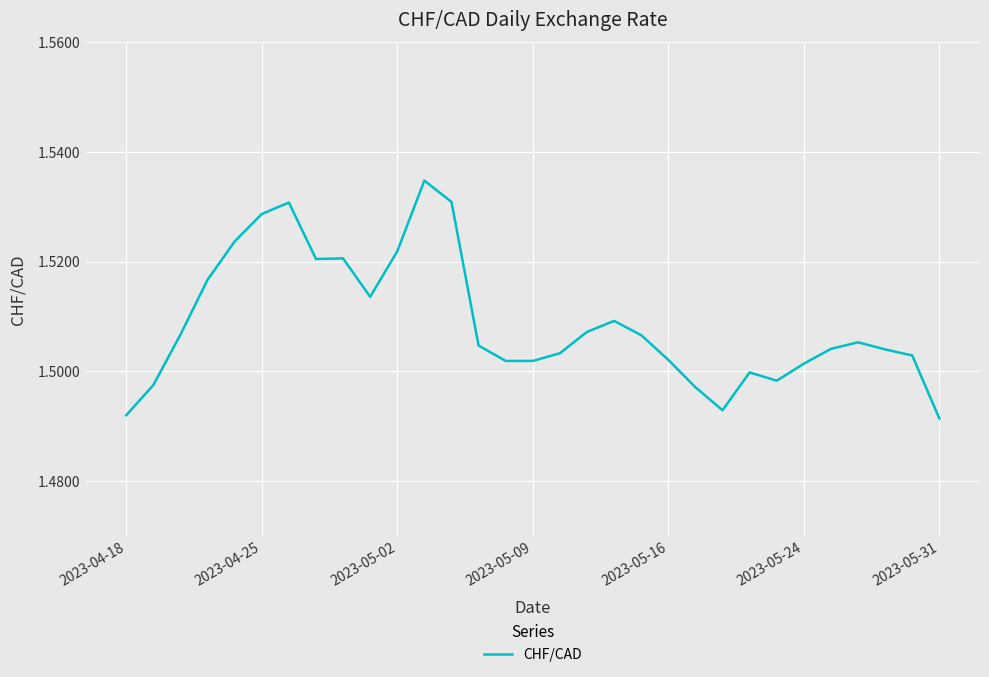

How many lines are shown in the chart?

1